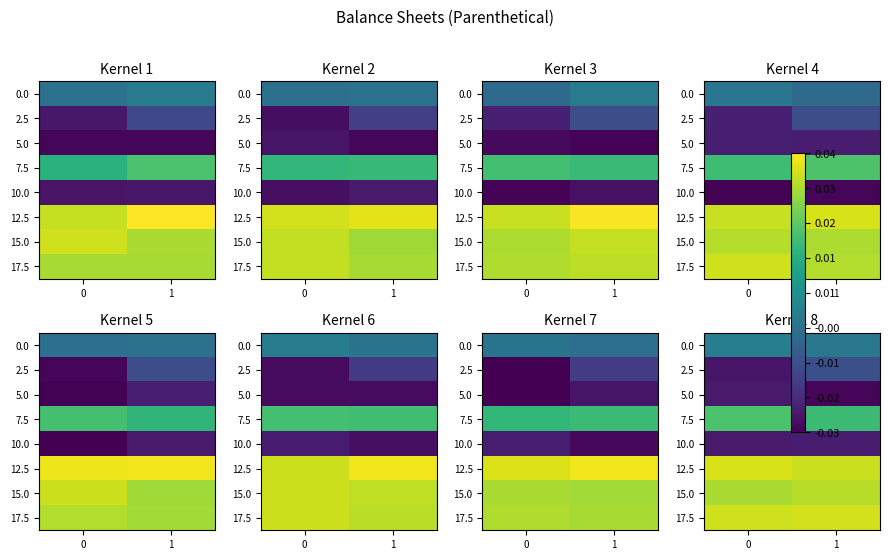

True or false: row_1 has a value of 5.6 at 1.

False